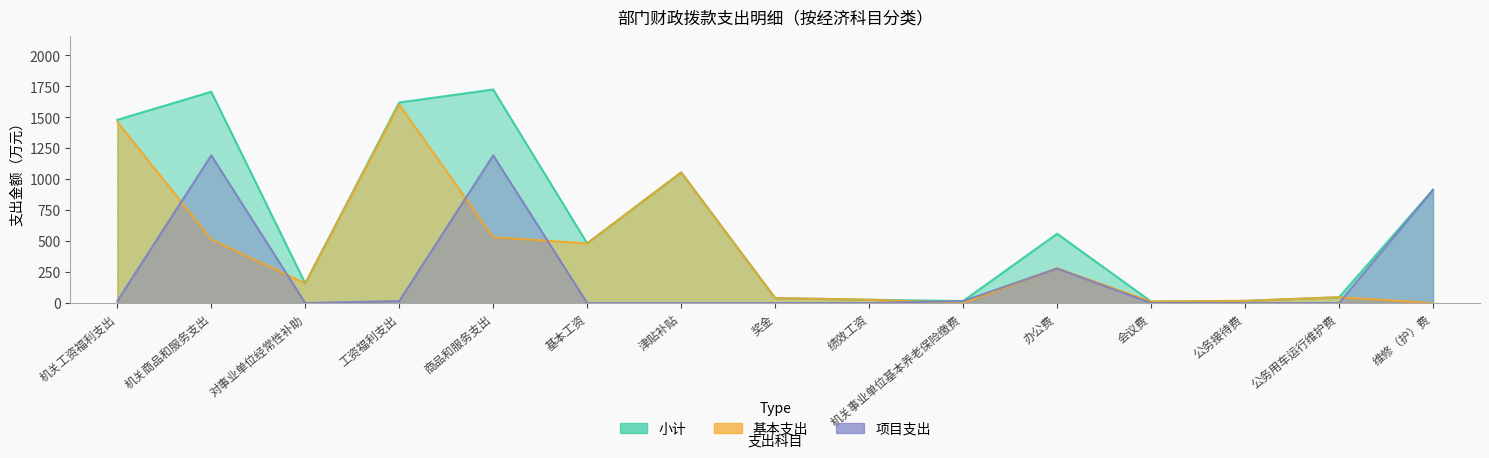

Which series has the largest total across all categories?

小计